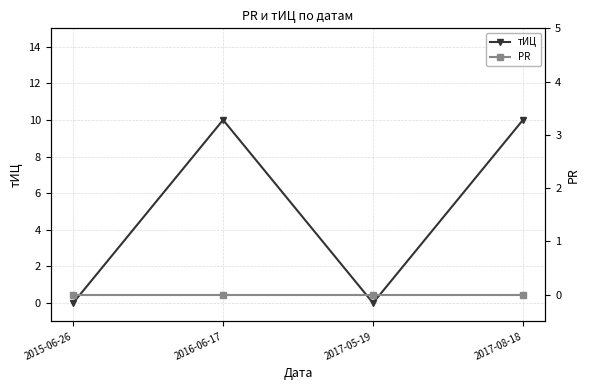

At which category does the chart reach its peak across all series?

2016-06-17